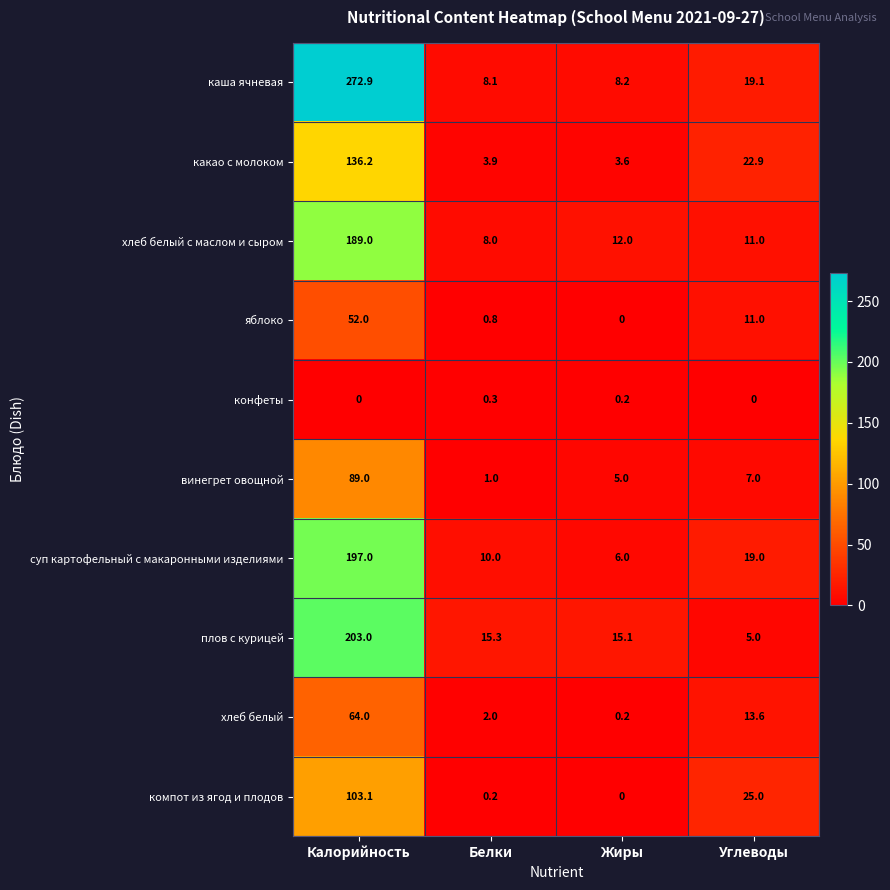

True or false: компот из ягод и плодов has a value of 178.8 at Калорийность.

False